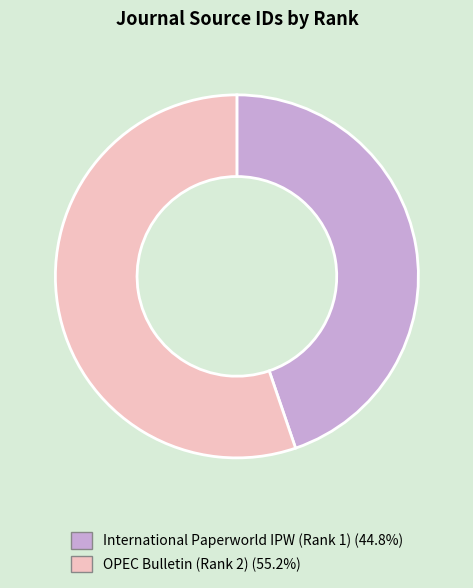

Does any single category account for the majority?

Yes